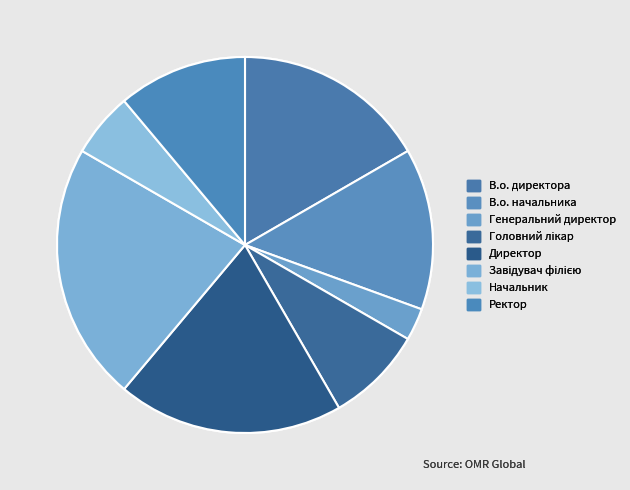

How many segments does this pie chart have?

8